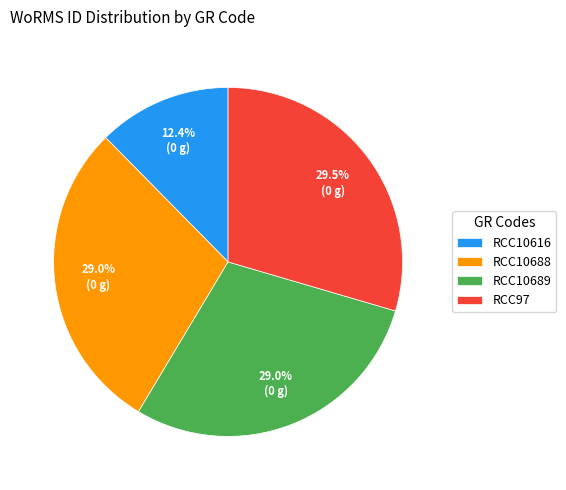

How many slices are in this pie chart?

4